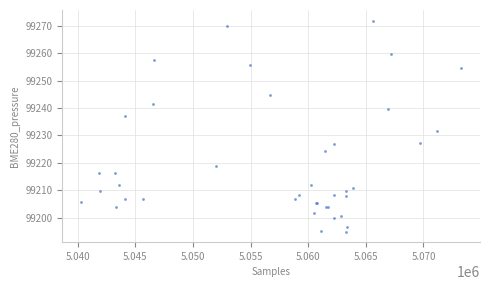

What Y value in the scatter plot is closest to 99233?

99231.7